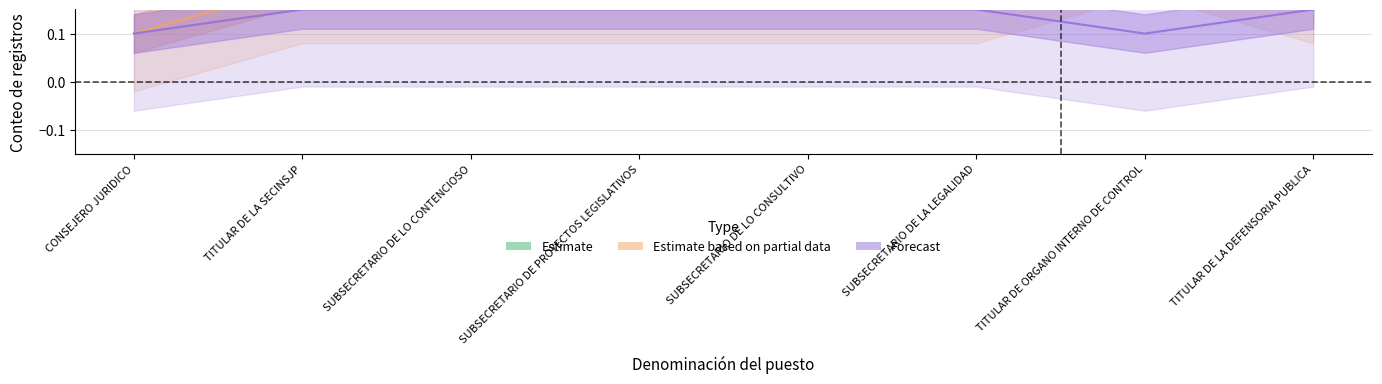

Which has a higher value, TITULAR DE LA SECINSJP or TITULAR DE LA DEFENSORIA PUBLICA?

TITULAR DE LA SECINSJP